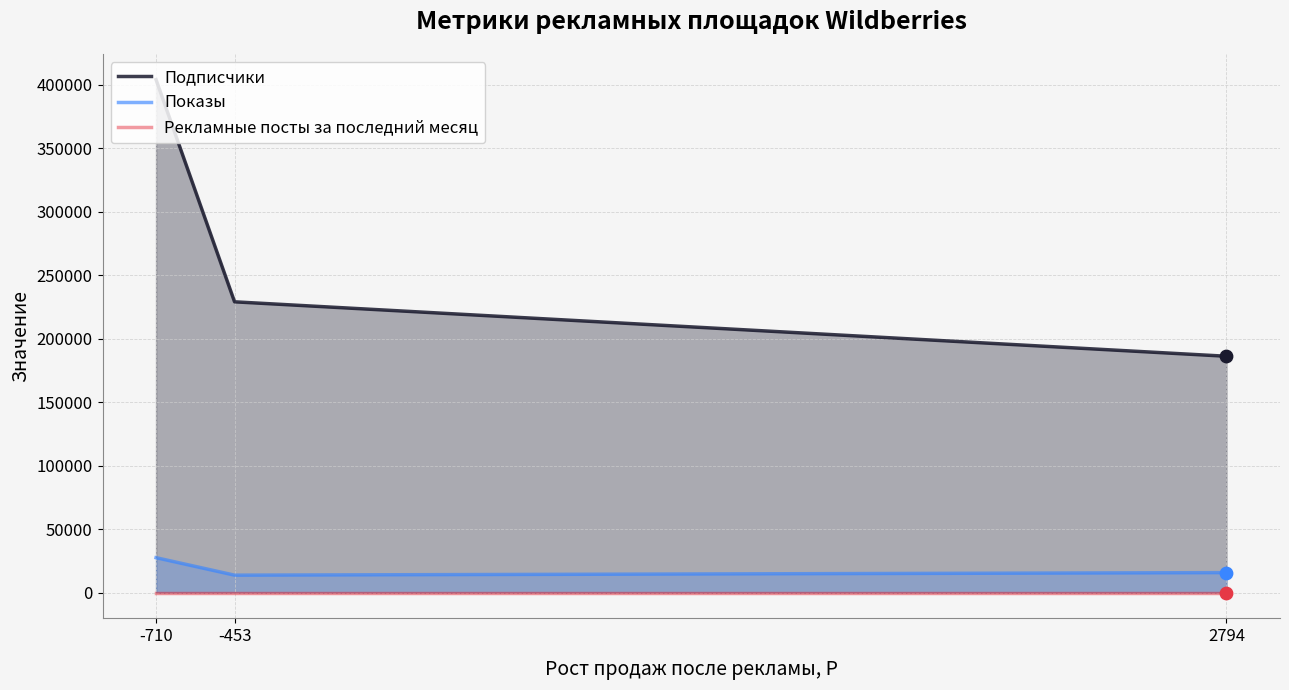

Which series contains the lowest Y value?

Рекламные посты за последний месяц